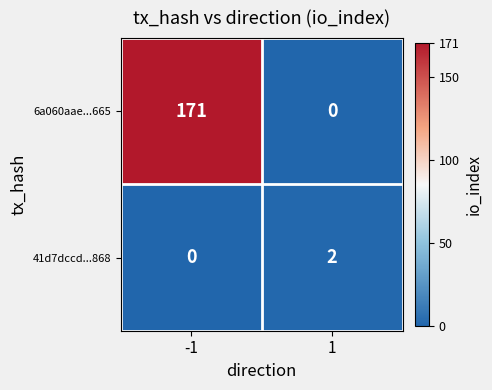

What is the total value across all series at -1?

171